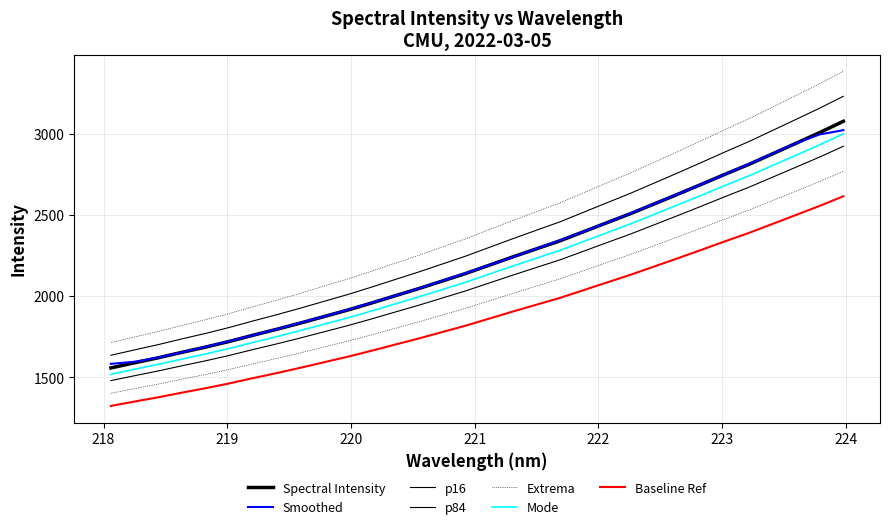

Reading left to right, extract all data points from this chart.

1480.2	1510.1	1539.4	1571.3	1601.8	1634.8	1670.9	1705.6	1741.9	1780.0	1817.8	1858.6	1901.1	1943.1	1987.5	2031.9	2080.5	2129.1	2176.2	2223.2	2276.6	2329.9	2383.0	2439.6	2496.3	2554.3	2613.0	2670.0	2731.8	2793.7	2856.1	2922.0